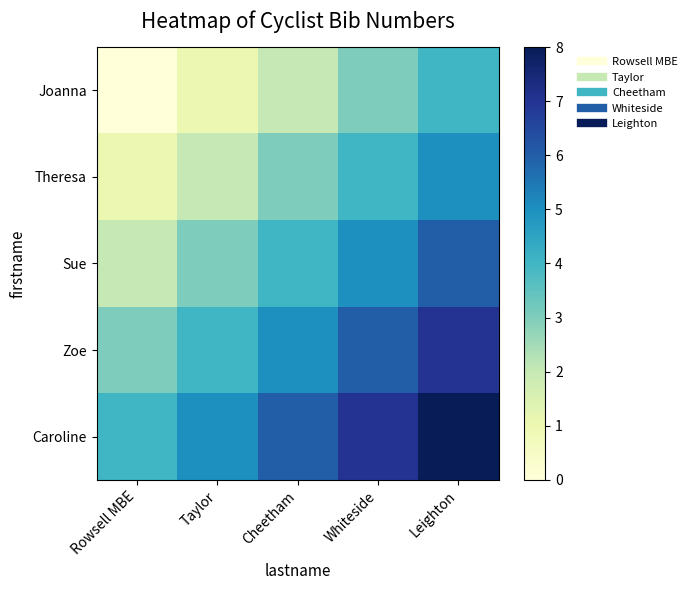

At how many categories does at least one series exceed 0?

5